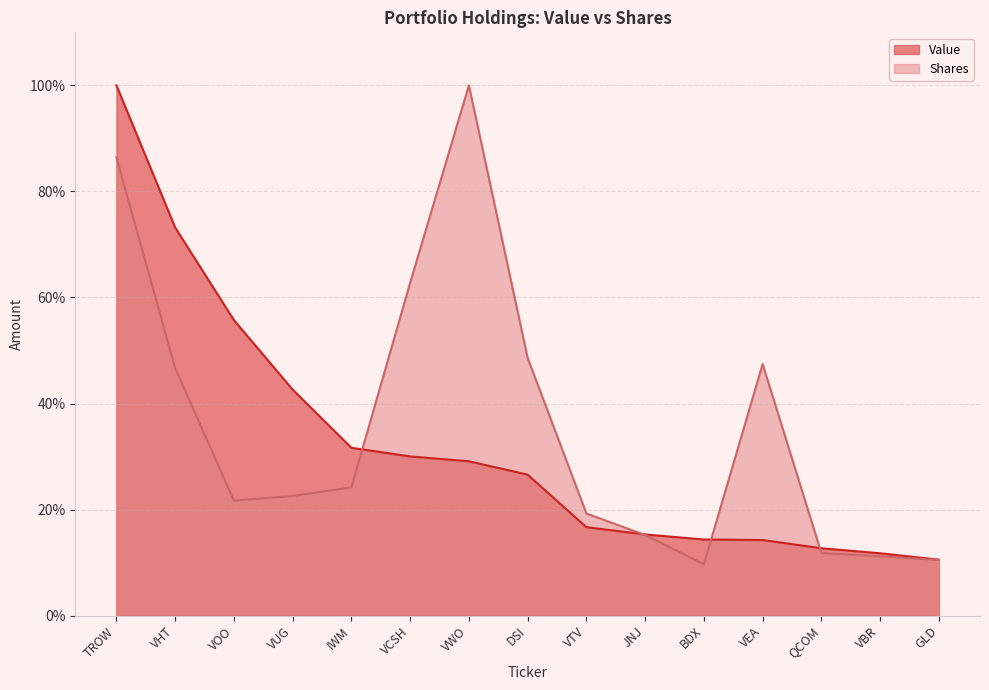

True or false: Shares has a value of 0.9 at VCSH.

False